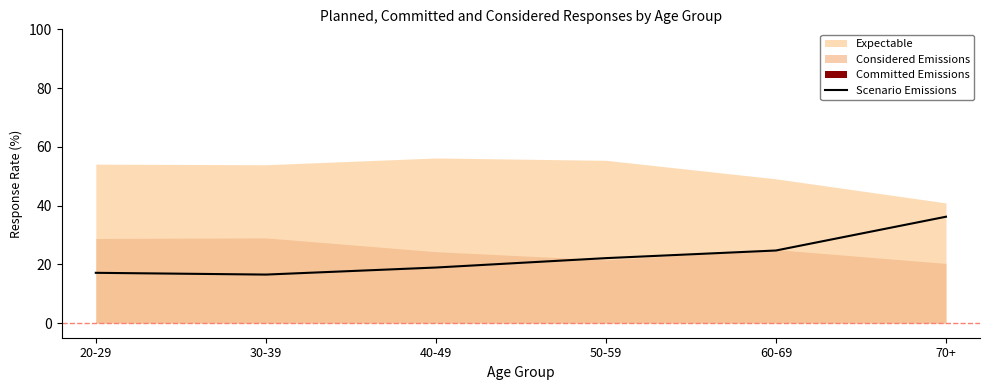

What is the difference between the maximum and second lowest values?

19.1